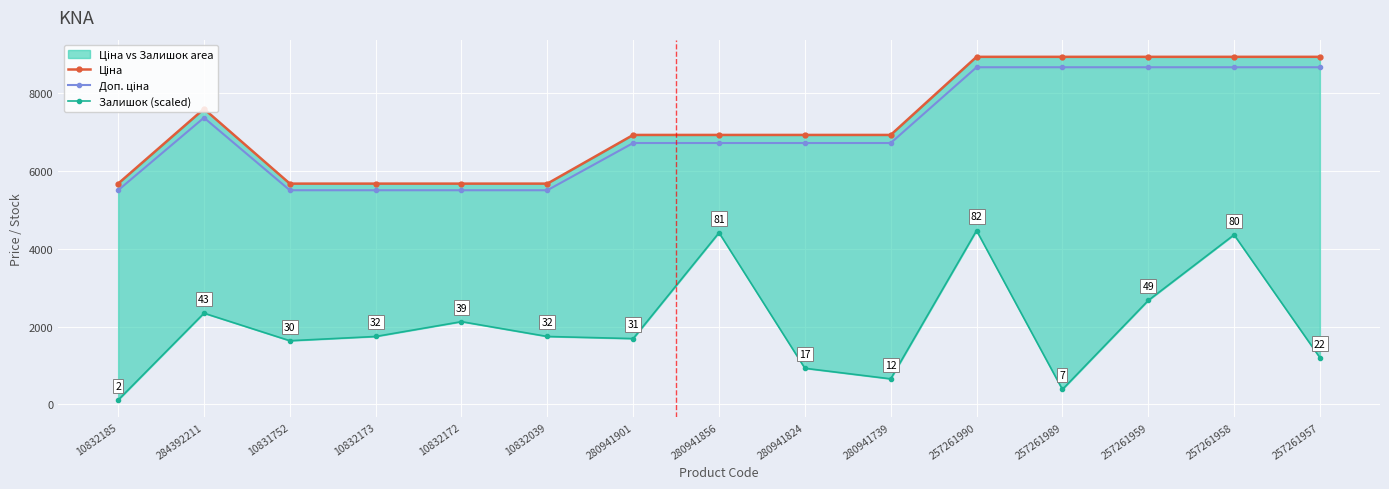

What is the sum of all Ціна values?

108339.0